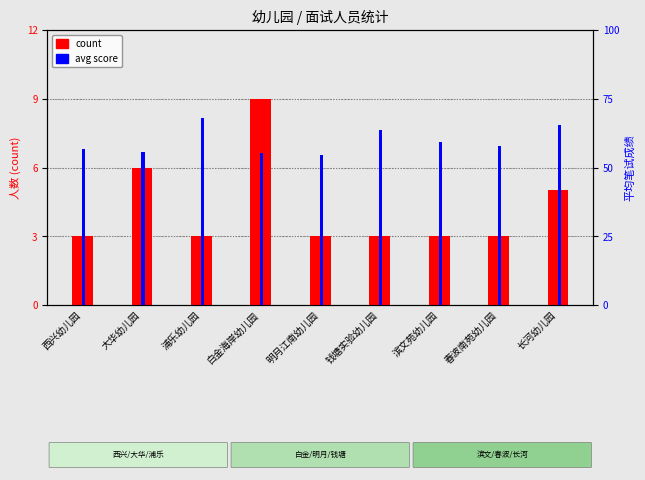

True or false: avg score has a value of 92.7 at 钱塘实验幼儿园.

False